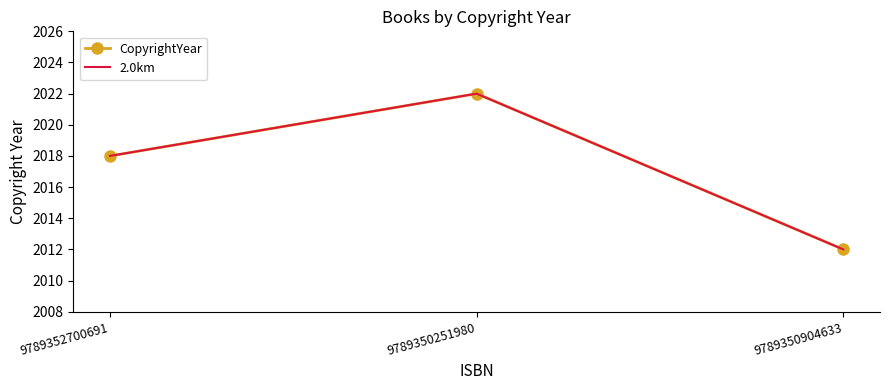

Which has a higher value, 9789350904633 or 9789352700691?

9789352700691